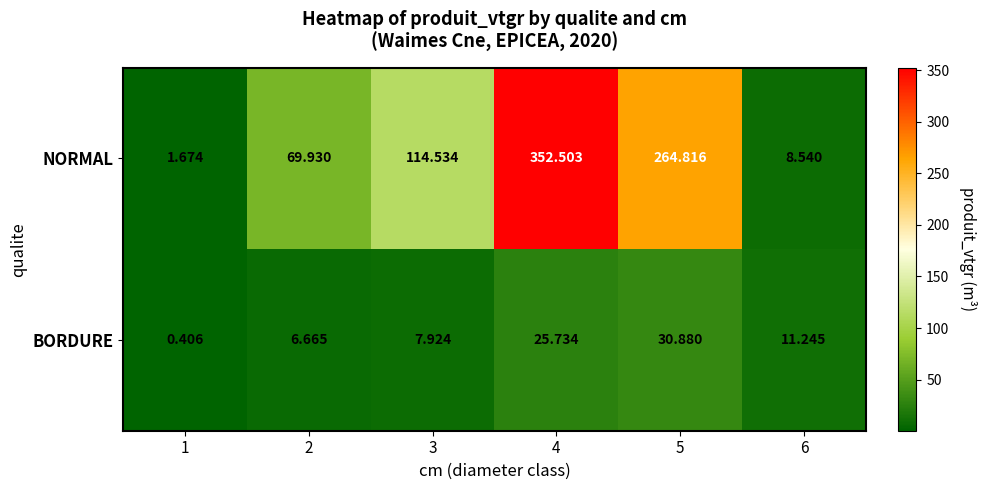

At how many categories does at least one series exceed 333?

1